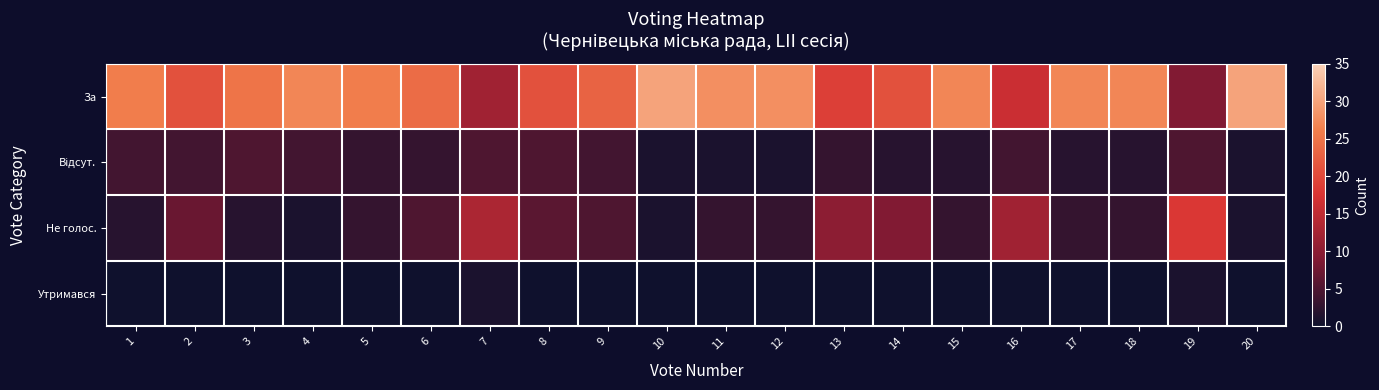

At 6, list the series in order from smallest to largest.

Утримався, Відсут., Не голос., За